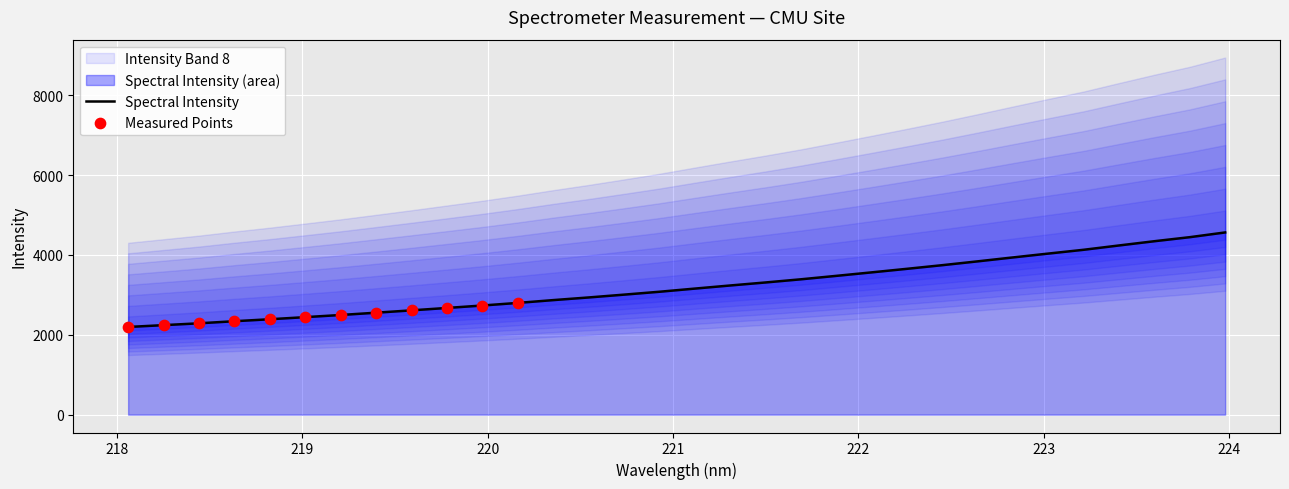

Between 218.2508 and 218.6332, which is larger?

218.6332